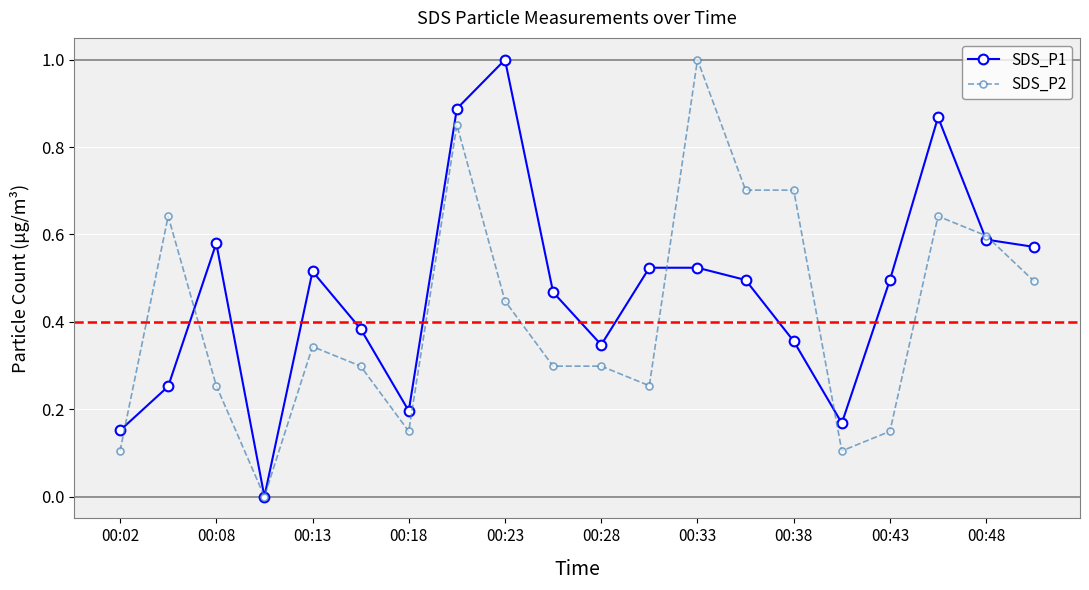

True or false: SDS_P2 has more than 2 points higher than both neighbors.

True